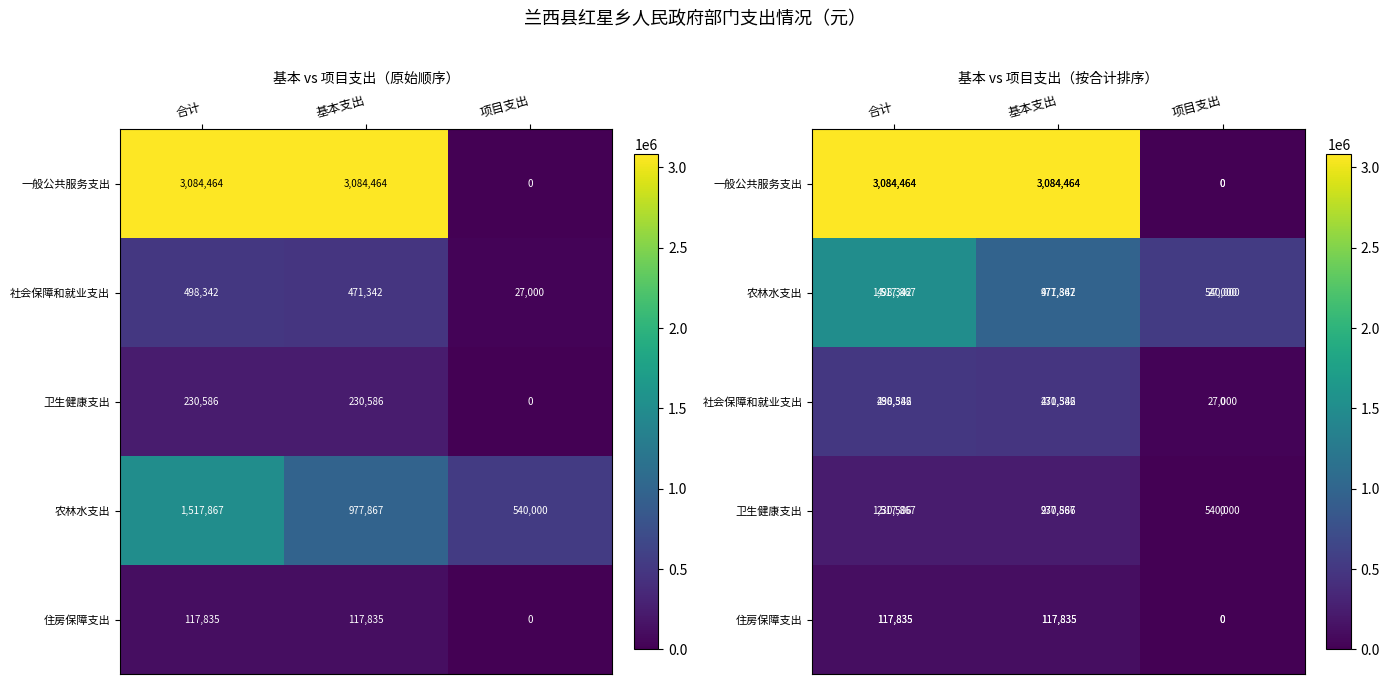

Which label corresponds to the smallest value in the chart?

项目支出